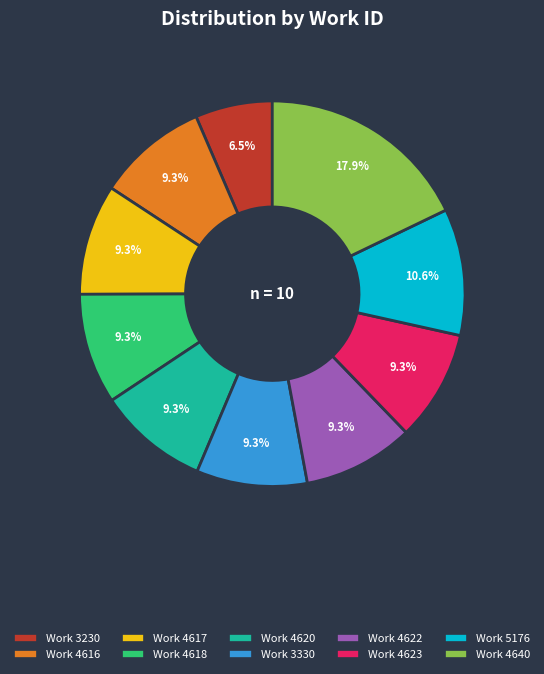

Does any single category account for the majority?

No